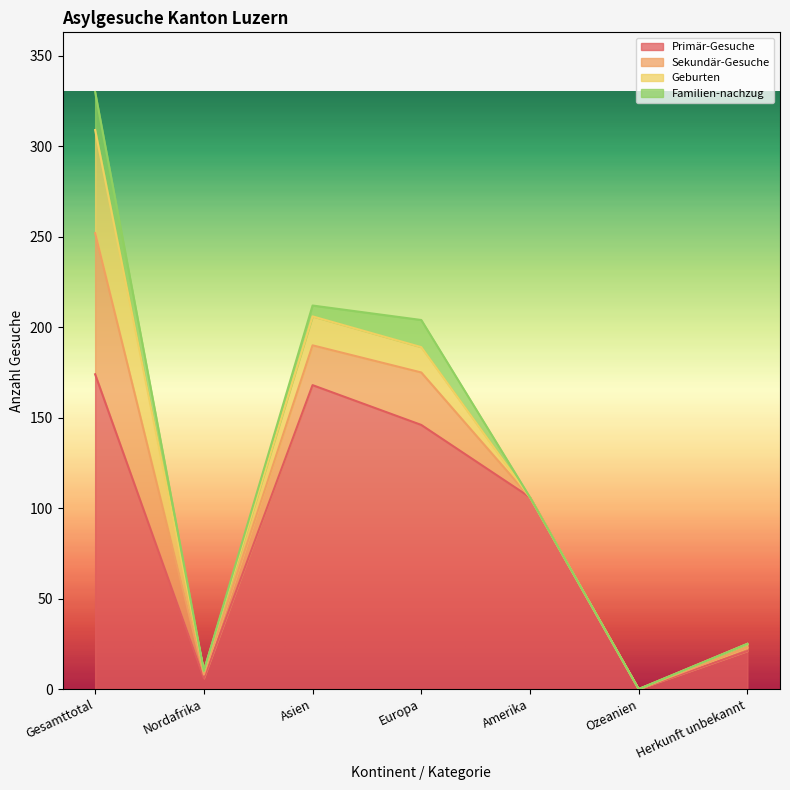

What is the total value across all series at Europa?

204